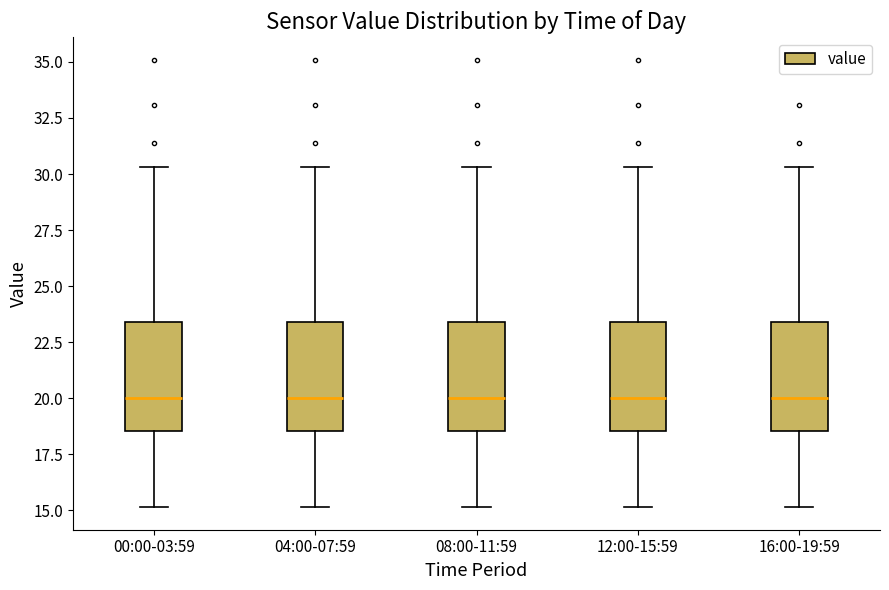

Reading left to right, read every box against the y-axis: the position of its median line, the range the box covers, and the ends of its whiskers. The values are not printed on the chart, so give them approximately, as read against the axis.

00:00-03:59: median 20.0, box 18.5 to 23.5, whiskers 15.0 to 30.5
04:00-07:59: median 20.0, box 18.5 to 23.5, whiskers 15.0 to 30.5
08:00-11:59: median 20.0, box 18.5 to 23.5, whiskers 15.0 to 30.5
12:00-15:59: median 20.0, box 18.5 to 23.5, whiskers 15.0 to 30.5
16:00-19:59: median 20.0, box 18.5 to 23.5, whiskers 15.0 to 30.5